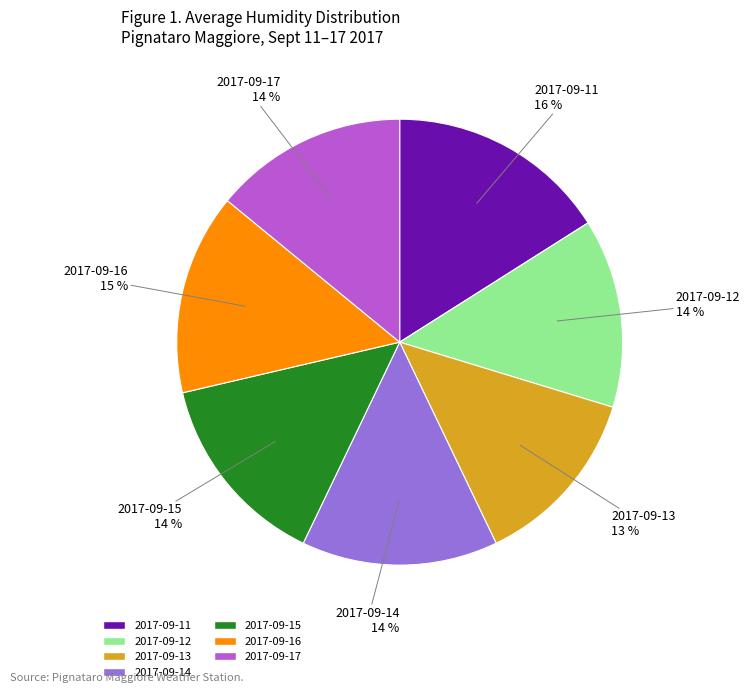

Does 2017-09-15 represent more than half of the total?

No